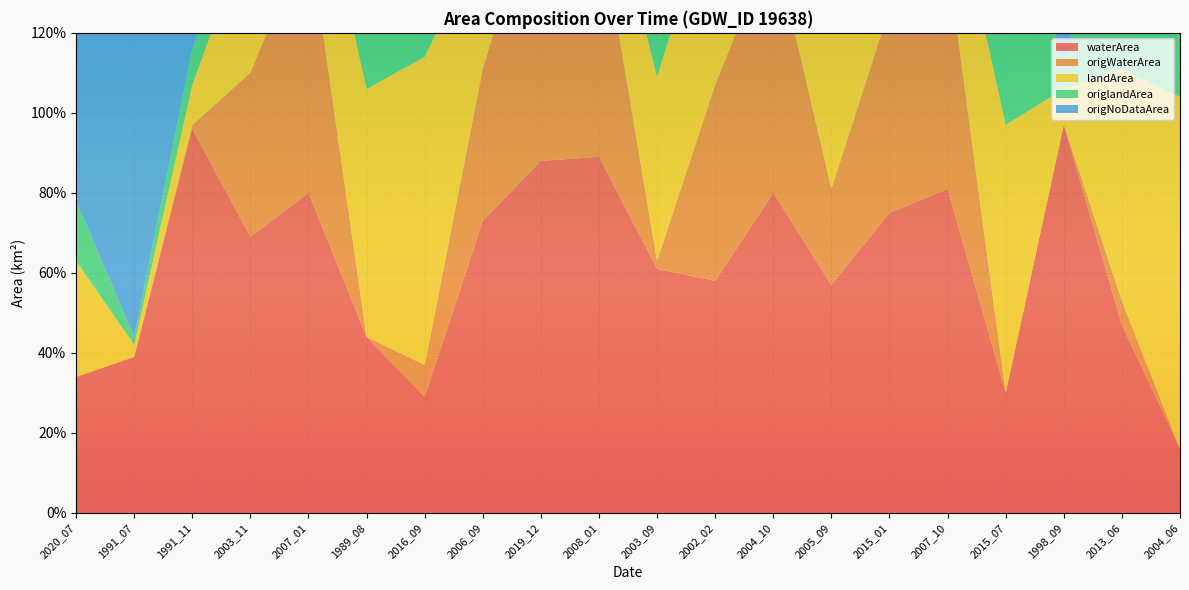

Reading left to right, list all the values displayed in this chart.

waterArea: 2020_07=0.3	1991_07=0.4	1991_11=1.0	2003_11=0.7	2007_01=0.8	1989_08=0.4	2016_09=0.3	2006_09=0.7	2019_12=0.9	2008_01=0.9	2003_09=0.6	2002_02=0.6	2004_10=0.8	2005_09=0.6	2015_01=0.8	2007_10=0.8	2015_07=0.3	1998_09=1.0	2013_06=0.5	2004_06=0.2
origWaterArea: 2020_07=0.0	1991_07=0.0	1991_11=0.0	2003_11=0.4	2007_01=0.7	1989_08=0.0	2016_09=0.1	2006_09=0.4	2019_12=0.7	2008_01=0.6	2003_09=0.0	2002_02=0.5	2004_10=0.6	2005_09=0.2	2015_01=0.5	2007_10=0.6	2015_07=0.0	1998_09=0.0	2013_06=0.1	2004_06=0.0
landArea: 2020_07=0.3	1991_07=0.0	1991_11=0.1	2003_11=0.4	2007_01=0.3	1989_08=0.6	2016_09=0.8	2006_09=0.3	2019_12=0.2	2008_01=0.2	2003_09=0.5	2002_02=0.5	2004_10=0.3	2005_09=0.5	2015_01=0.3	2007_10=0.2	2015_07=0.7	1998_09=0.1	2013_06=0.6	2004_06=0.9
origlandArea: 2020_07=0.1	1991_07=0.0	1991_11=0.1	2003_11=0.1	2007_01=0.2	1989_08=0.6	2016_09=0.8	2006_09=0.2	2019_12=0.0	2008_01=0.0	2003_09=0.2	2002_02=0.3	2004_10=0.2	2005_09=0.5	2015_01=0.3	2007_10=0.1	2015_07=0.7	1998_09=0.1	2013_06=0.6	2004_06=0.9
origNoDataArea: 2020_07=0.9	1991_07=1.1	1991_11=1.0	2003_11=0.6	2007_01=0.2	1989_08=0.5	2016_09=0.2	2006_09=0.5	2019_12=0.3	2008_01=0.4	2003_09=0.9	2002_02=0.3	2004_10=0.2	2005_09=0.4	2015_01=0.2	2007_10=0.3	2015_07=0.4	1998_09=1.0	2013_06=0.4	2004_06=0.2